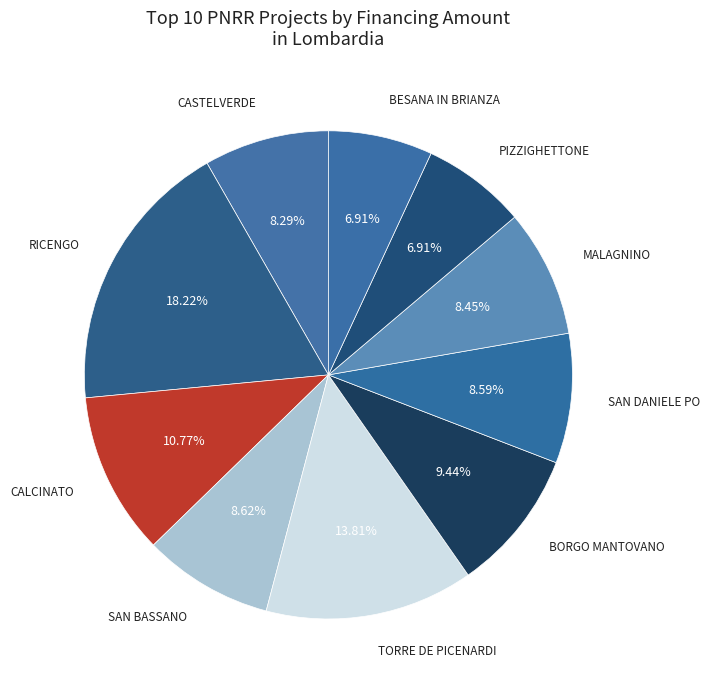

Approximately how many times larger is the value at TORRE DE PICENARDI compared to BORGO MANTOVANO?

1.5